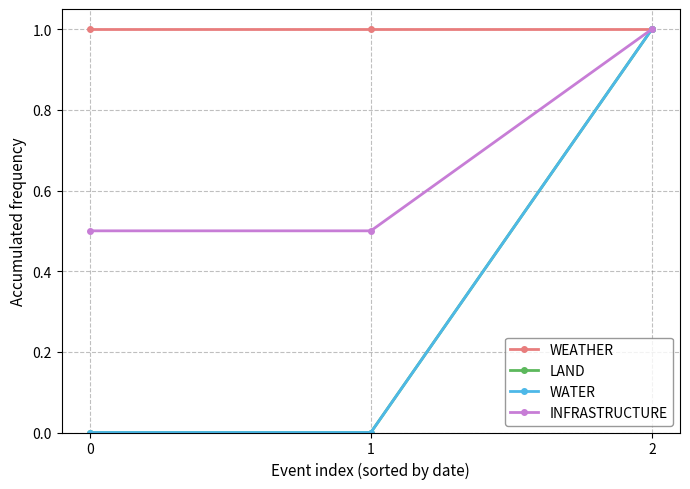

Is the value of WEATHER at 2 greater than the value of INFRASTRUCTURE at 2?

No